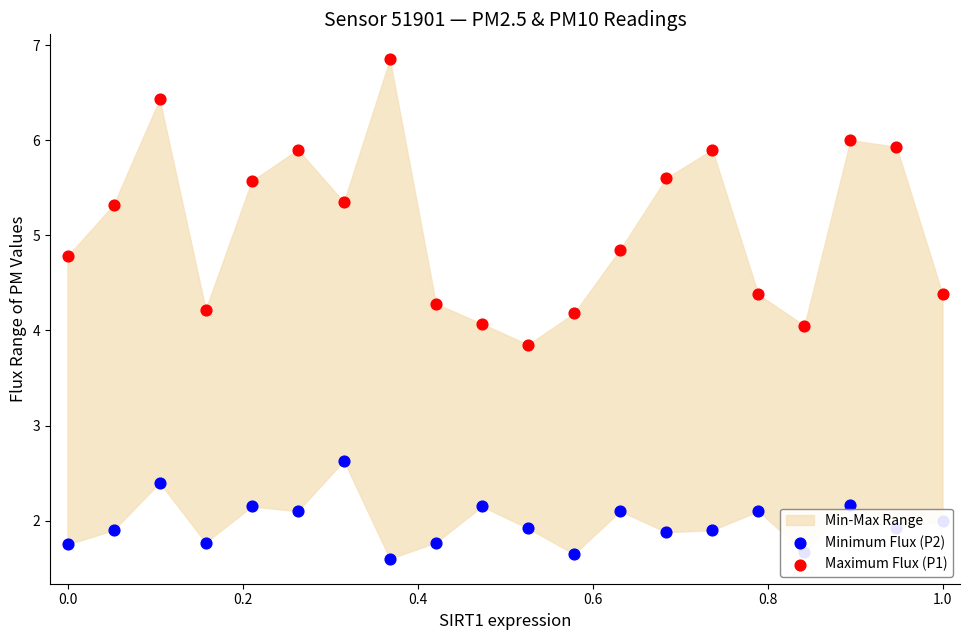

Which series has the largest total across all categories?

Maximum Flux (P1)